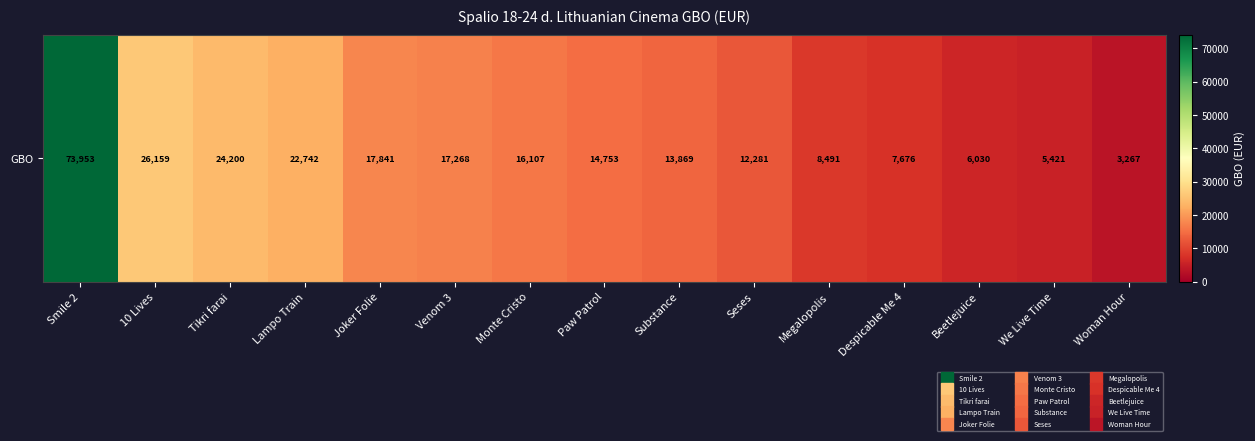

What is the ratio of the value at Tikri farai to the value at Woman Hour?

7.4